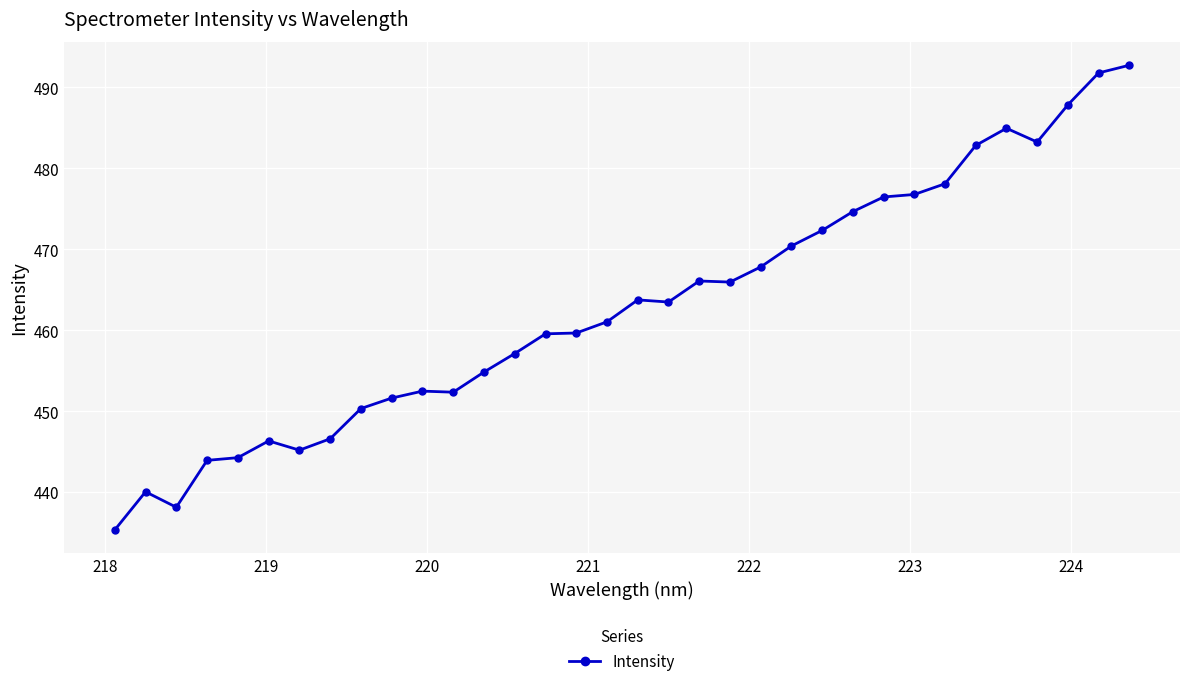

What is the maximum value shown in the chart?

492.7